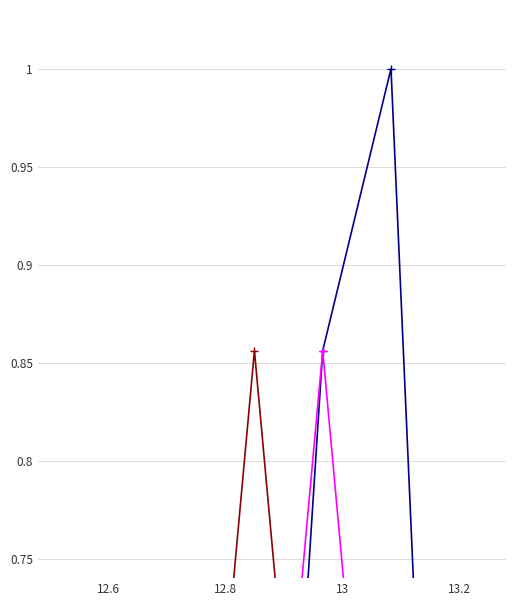

Is this an area chart (filled region under the line)?

No